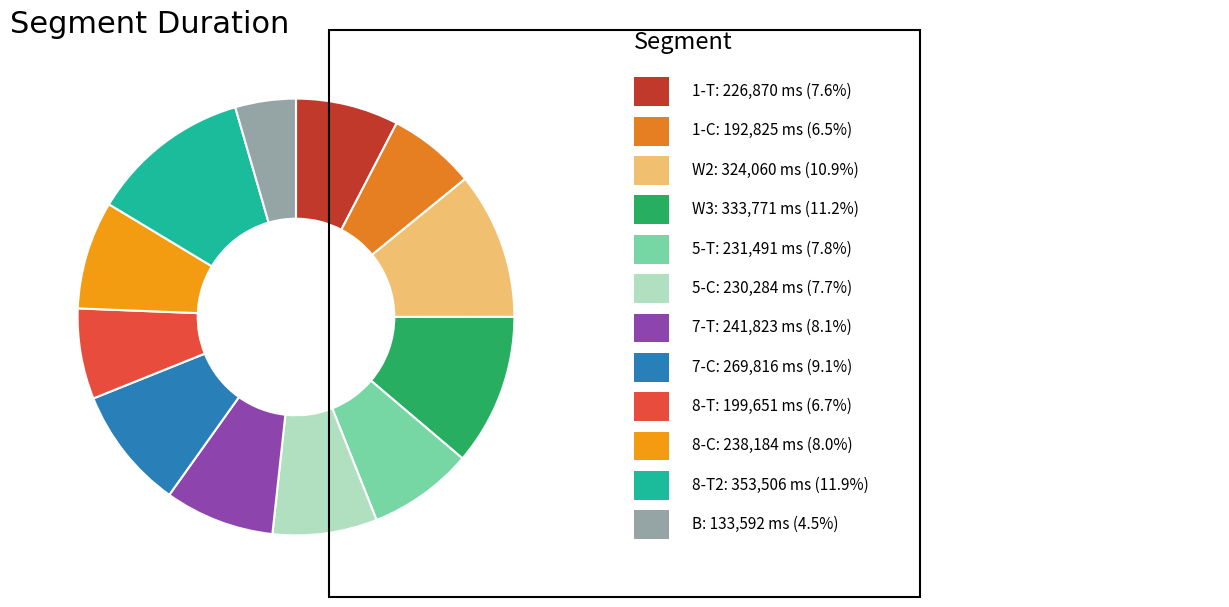

How many slices are in this pie chart?

12